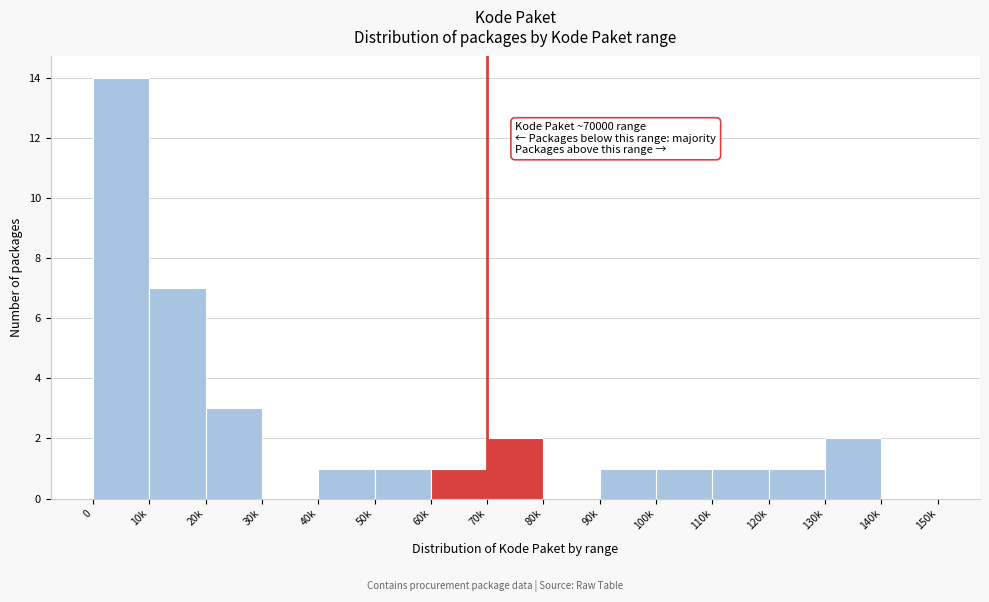

Reading left to right, list all the values displayed in this chart.

0=14	10k=7	20k=3	30k=0	40k=1	50k=1	60k=1	70k=2	80k=0	90k=1	100k=1	110k=1	120k=1	130k=2	140k=0